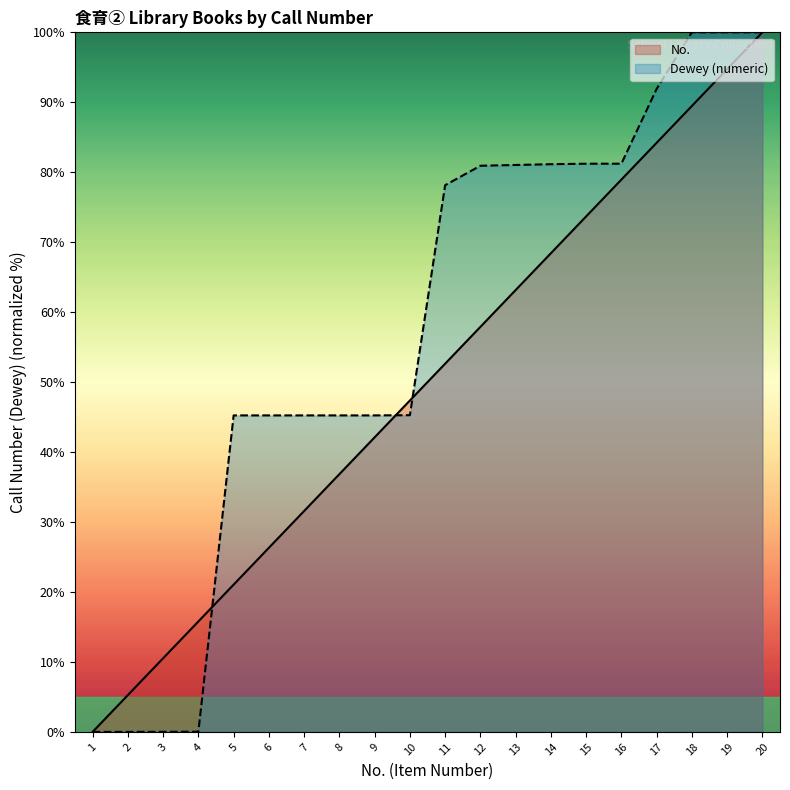

List the series in order of their overall mean, highest first.

Dewey (numeric), No.